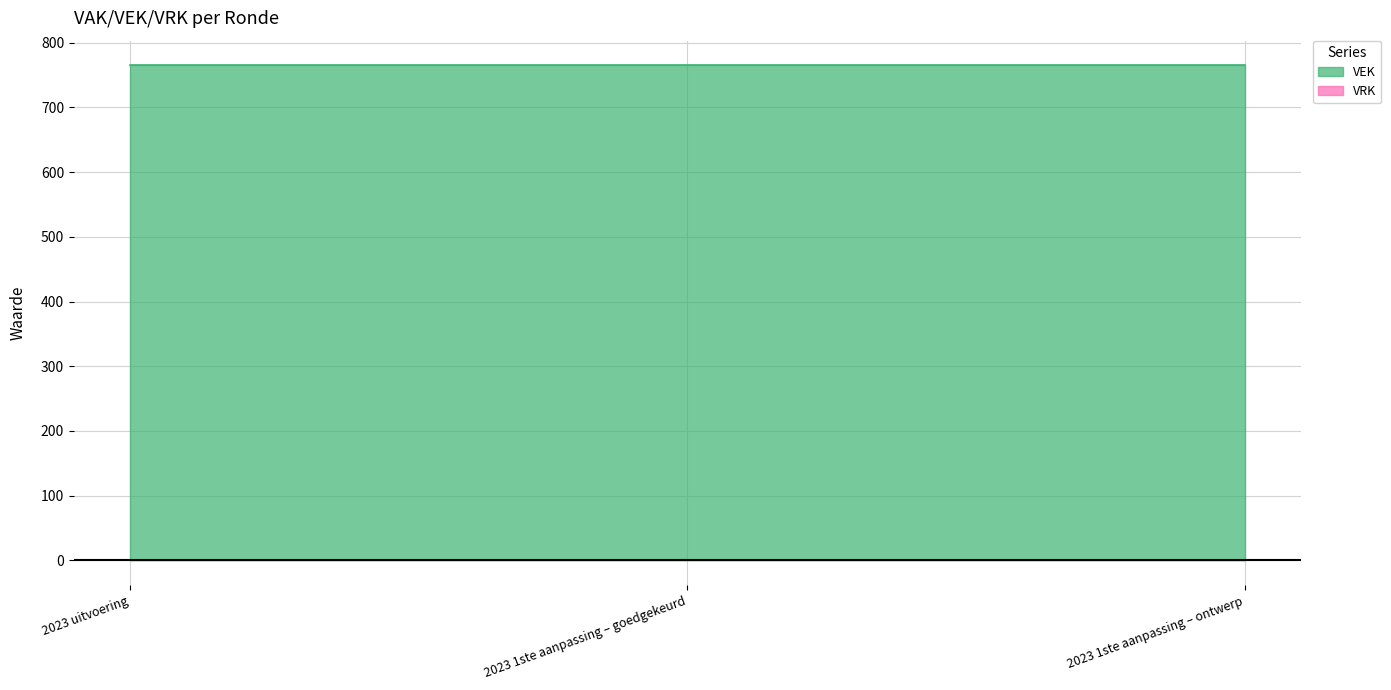

What are all the series names shown in the legend?

VEK, VRK